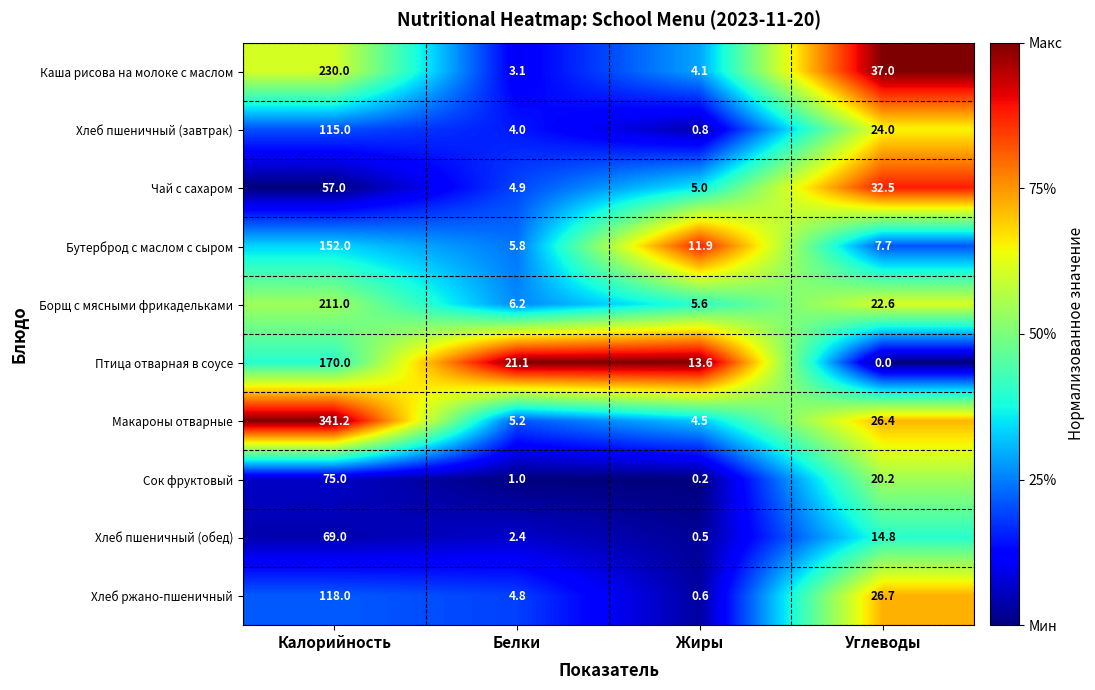

Which series changed the most between Калорийность and Белки?

Макароны отварные